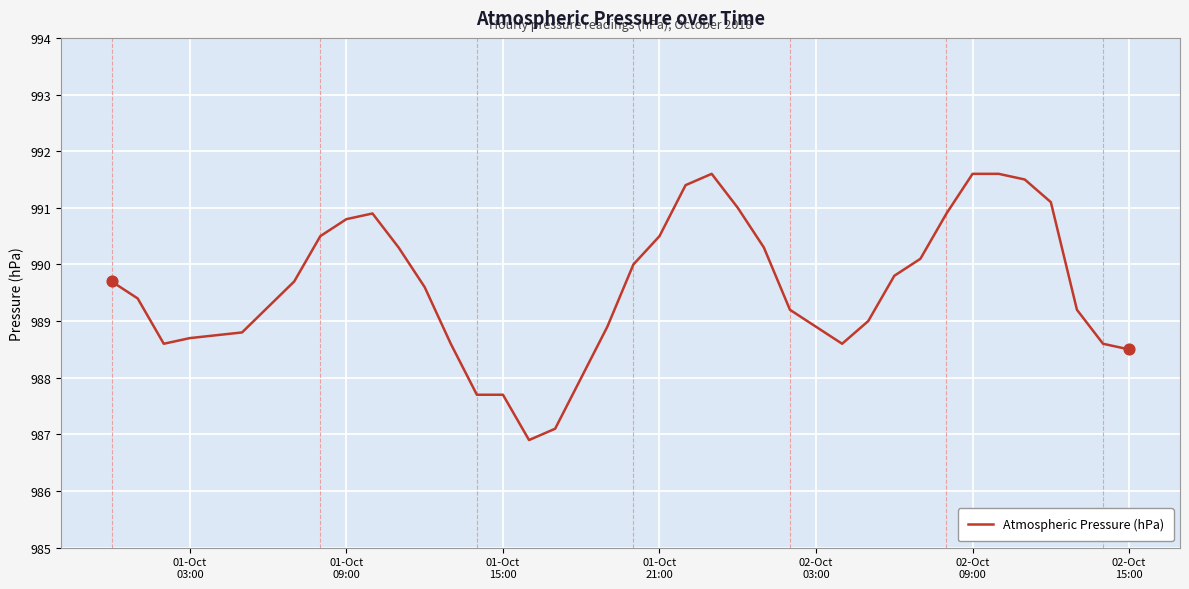

What is the difference between the maximum and minimum values?

4.7